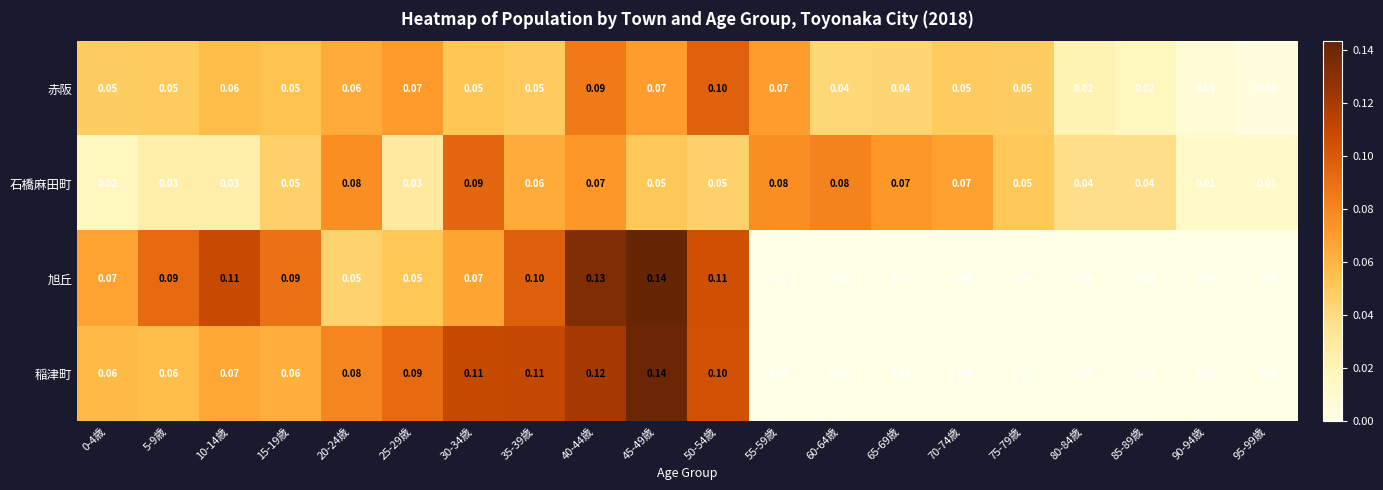

Is the value of 稲津町 at 35-39歳 greater than the value of 旭丘 at 80-84歳?

Yes